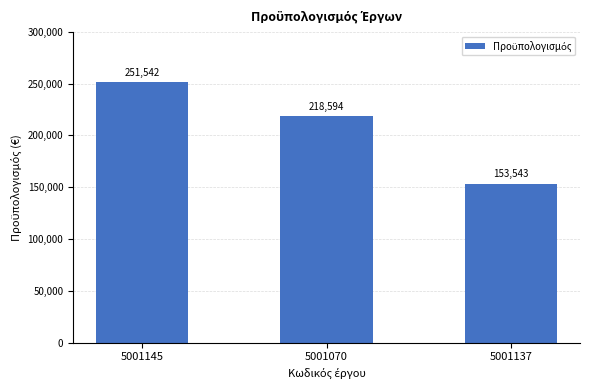

True or false: the data shows 340112.4 at 5001070.

False